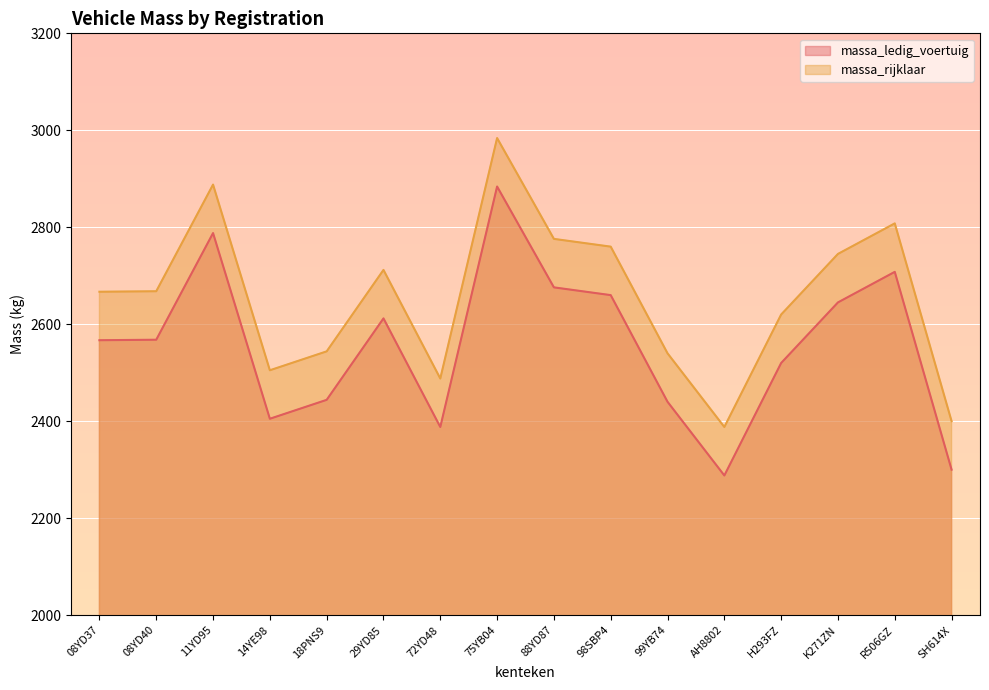

The value of massa_rijklaar at 72YD48 is 2488. True or false?

True